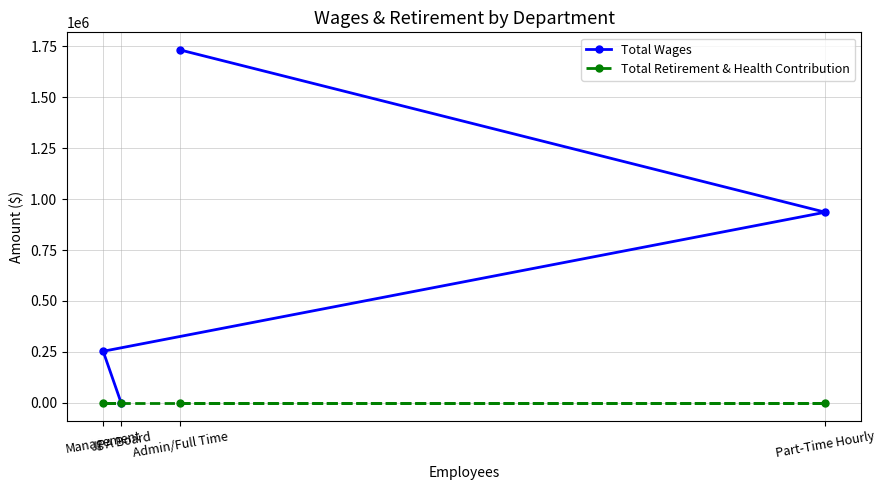

How many lines are shown in the chart?

2